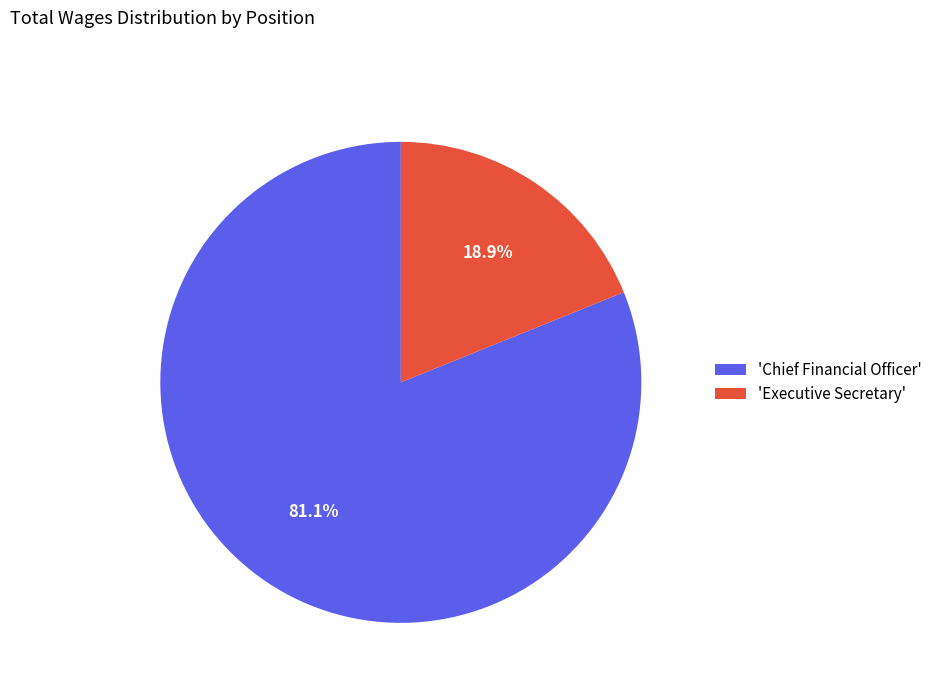

Which slice is the largest?

'Chief Financial Officer'